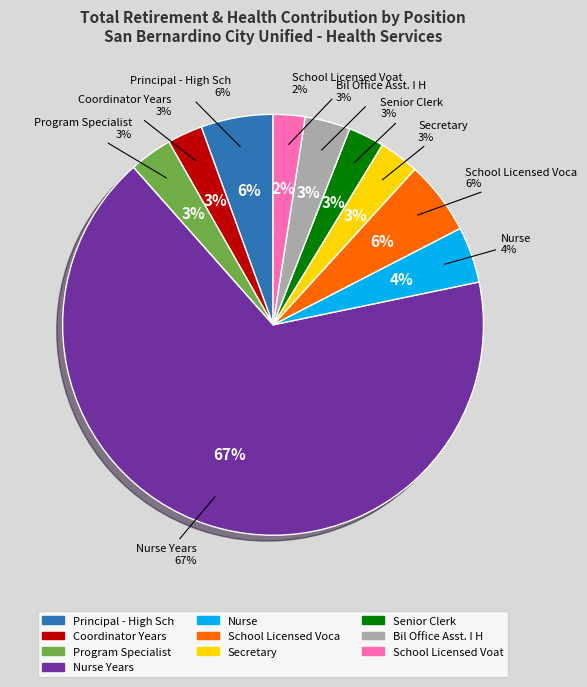

What is the change in value from Nurse to Bil Office Asst. I H?

-5778